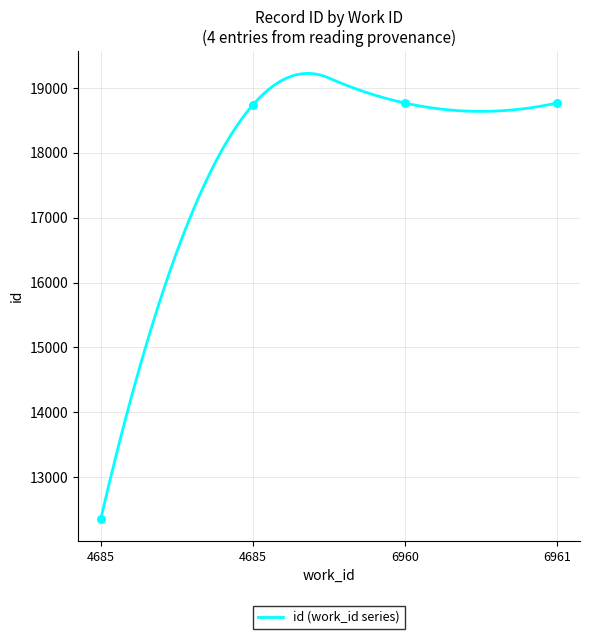

What is the change in value from 6960 to 6961?

+2